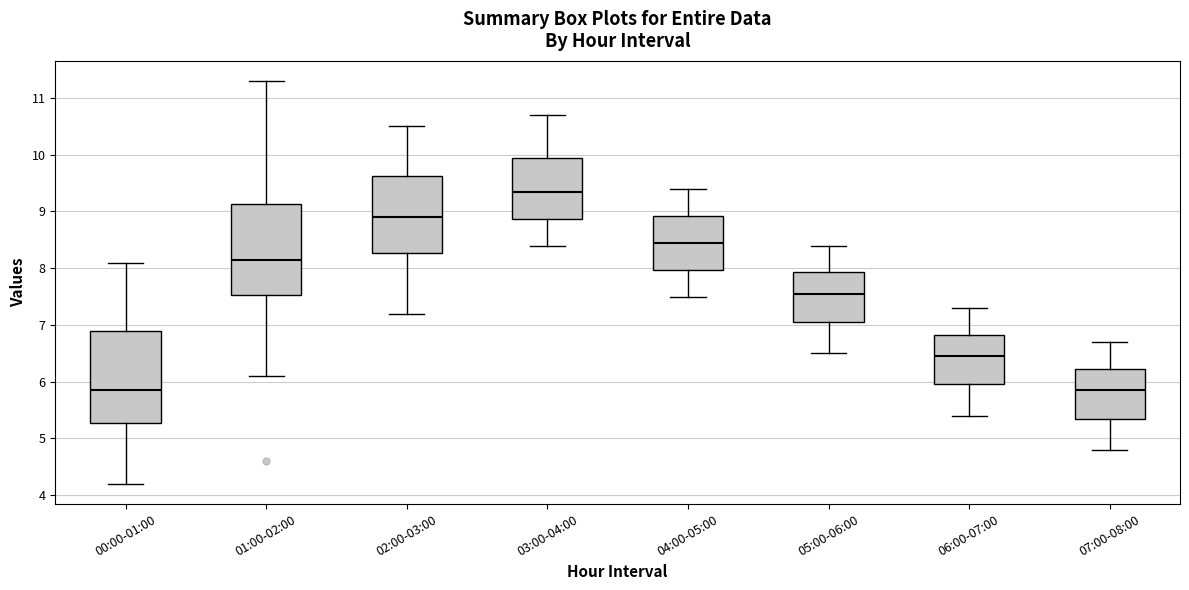

Reading left to right, read every box against the y-axis: the position of its median line, the range the box covers, and the ends of its whiskers. The values are not printed on the chart, so give them approximately, as read against the axis.

00:00-01:00: median 5.9, box 5.3 to 6.9, whiskers 4.2 to 8.1
01:00-02:00: median 8.2, box 7.5 to 9.1, whiskers 6.1 to 11.3
02:00-03:00: median 8.9, box 8.3 to 9.6, whiskers 7.2 to 10.5
03:00-04:00: median 9.4, box 8.9 to 10.0, whiskers 8.4 to 10.7
04:00-05:00: median 8.5, box 8.0 to 8.9, whiskers 7.5 to 9.4
05:00-06:00: median 7.6, box 7.1 to 7.9, whiskers 6.5 to 8.4
06:00-07:00: median 6.5, box 6.0 to 6.8, whiskers 5.4 to 7.3
07:00-08:00: median 5.9, box 5.4 to 6.2, whiskers 4.8 to 6.7